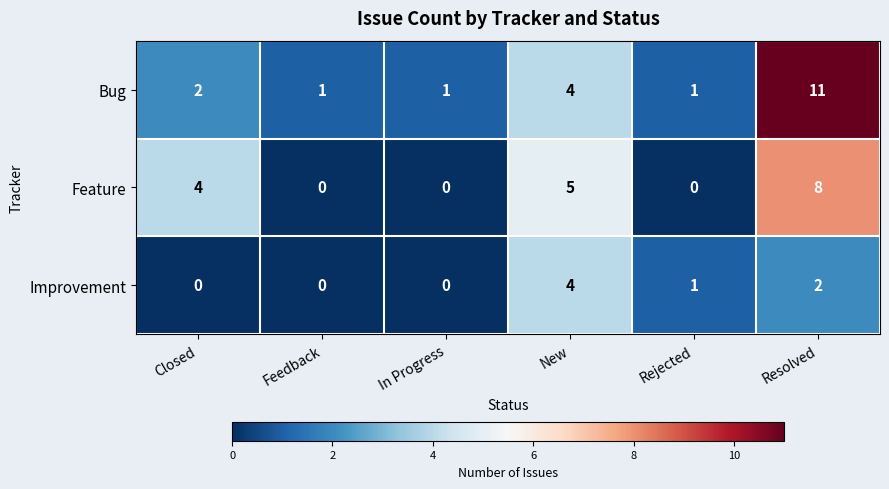

Rank the series by their average value, from highest to lowest.

Bug, Feature, Improvement